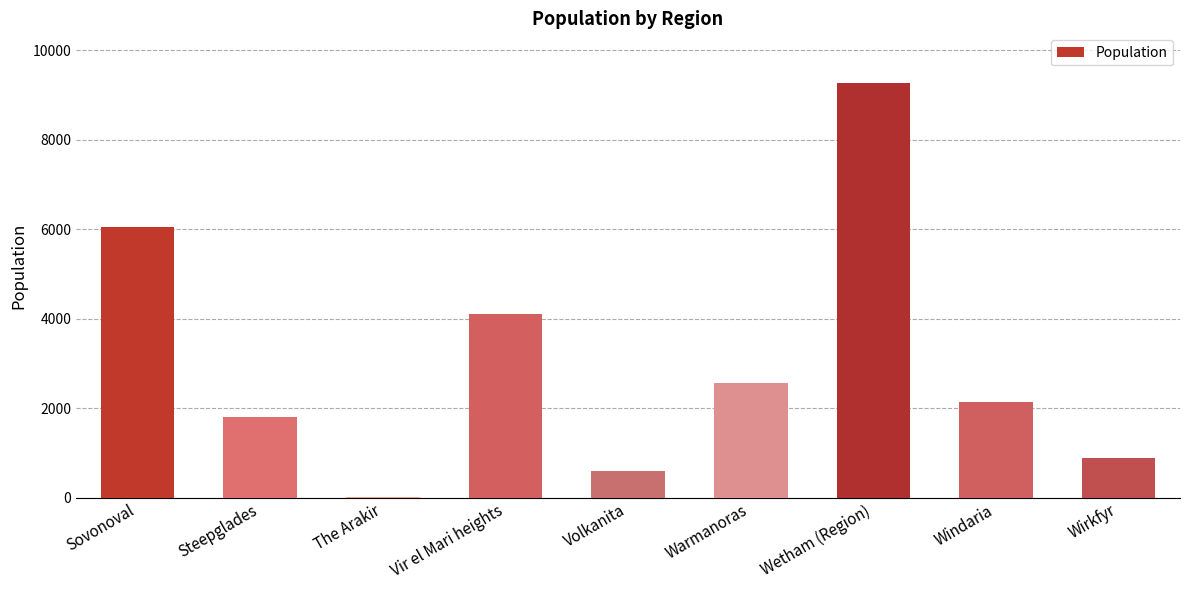

What is the sum of all values?

27431